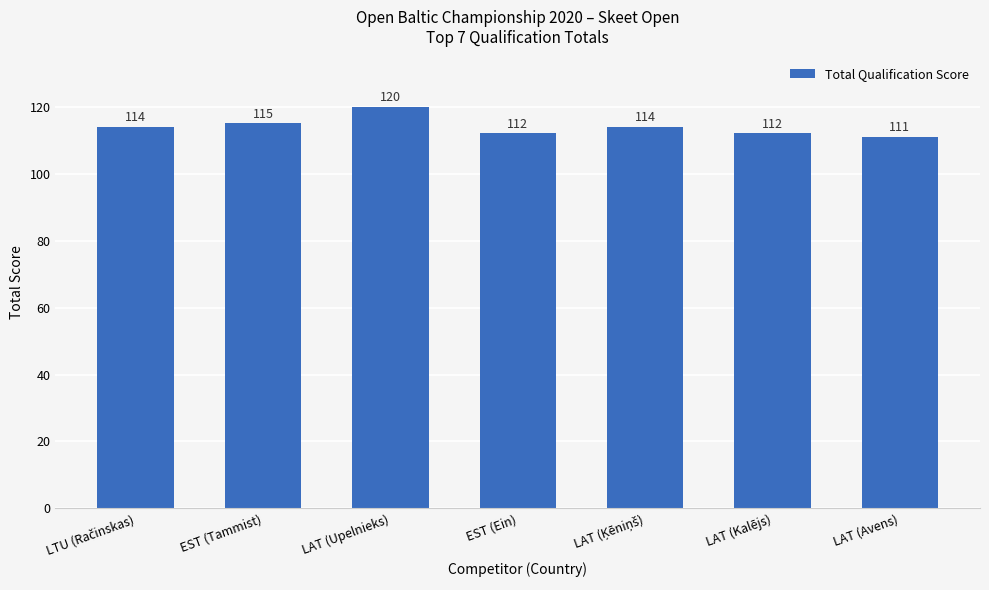

What position from the right is LAT (Avens)?

1